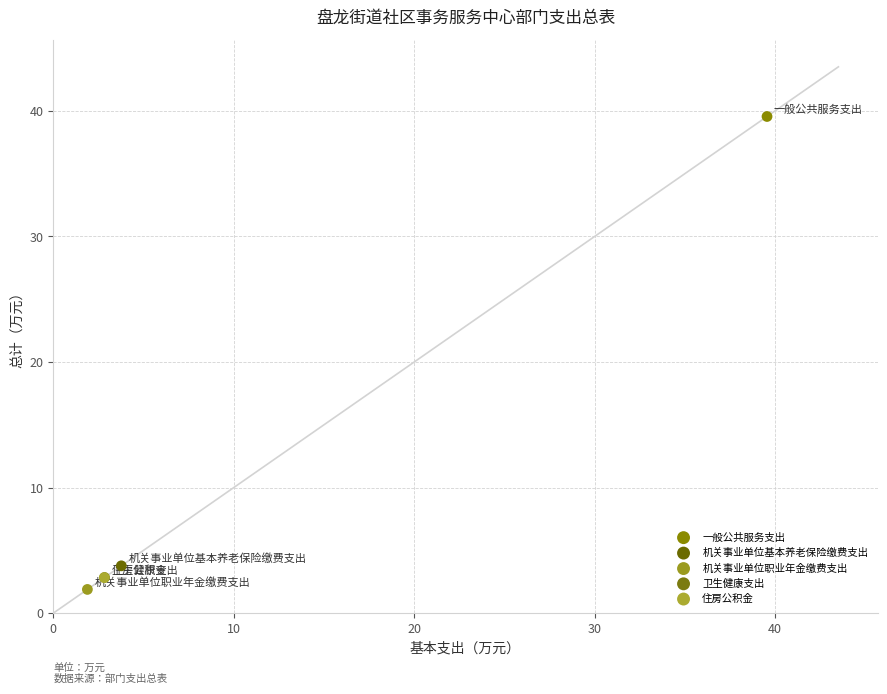

What are all the series names shown in the legend?

一般公共服务支出, 机关事业单位基本养老保险缴费支出, 机关事业单位职业年金缴费支出, 卫生健康支出, 住房公积金